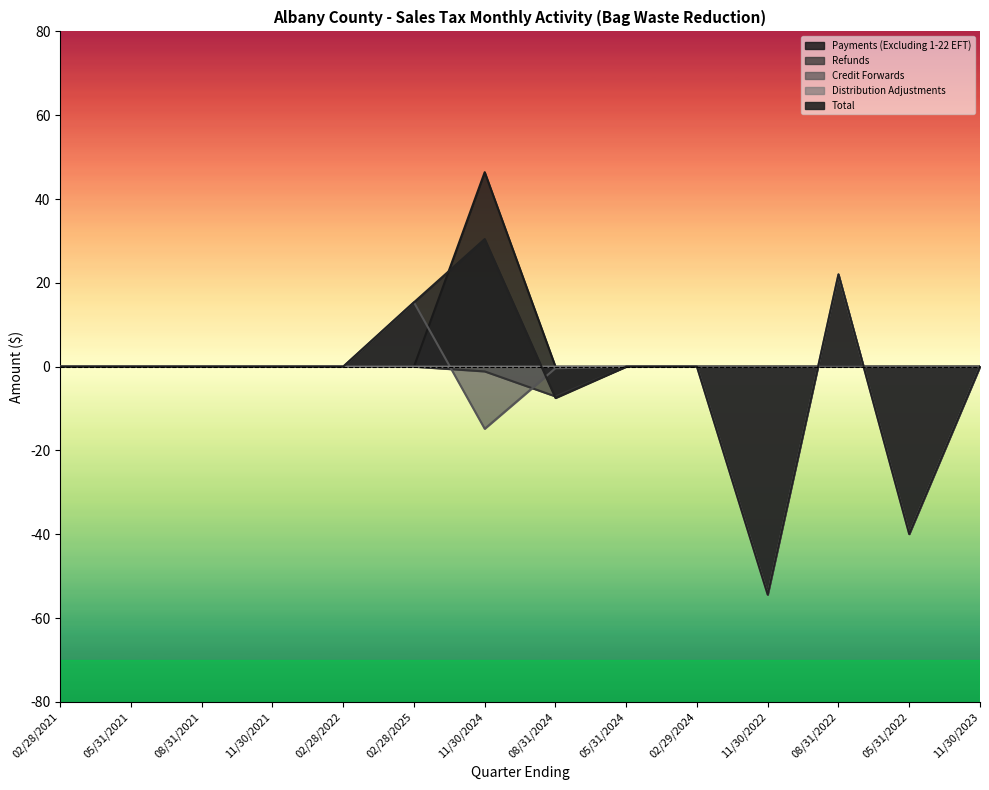

True or false: Payments (Excluding 1-22 EFT) has a value of 0.0 at 02/28/2021.

True